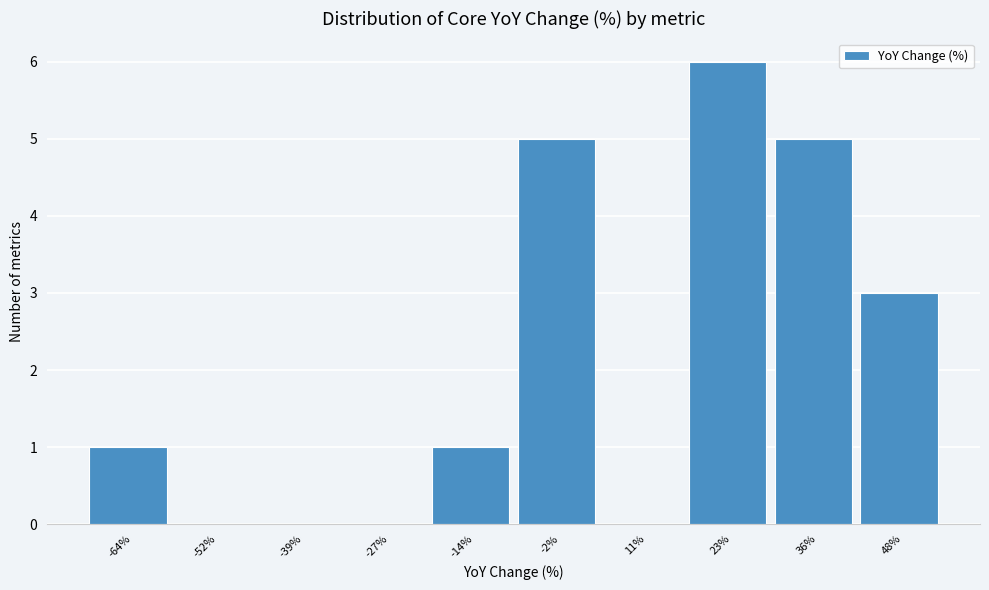

Reading left to right, transcribe this chart: for each bar, give the range it covers on the x-axis and its height. Neither the bar edges nor the heights are printed on the chart, so give them approximately, as read against the axes.

-70 to -58: 1
-58 to -46: 0
-46 to -32: 0
-32 to -20: 0
-20 to -8: 1
-8 to 4: 5
4 to 18: 0
18 to 30: 6
30 to 42: 5
42 to 54: 3